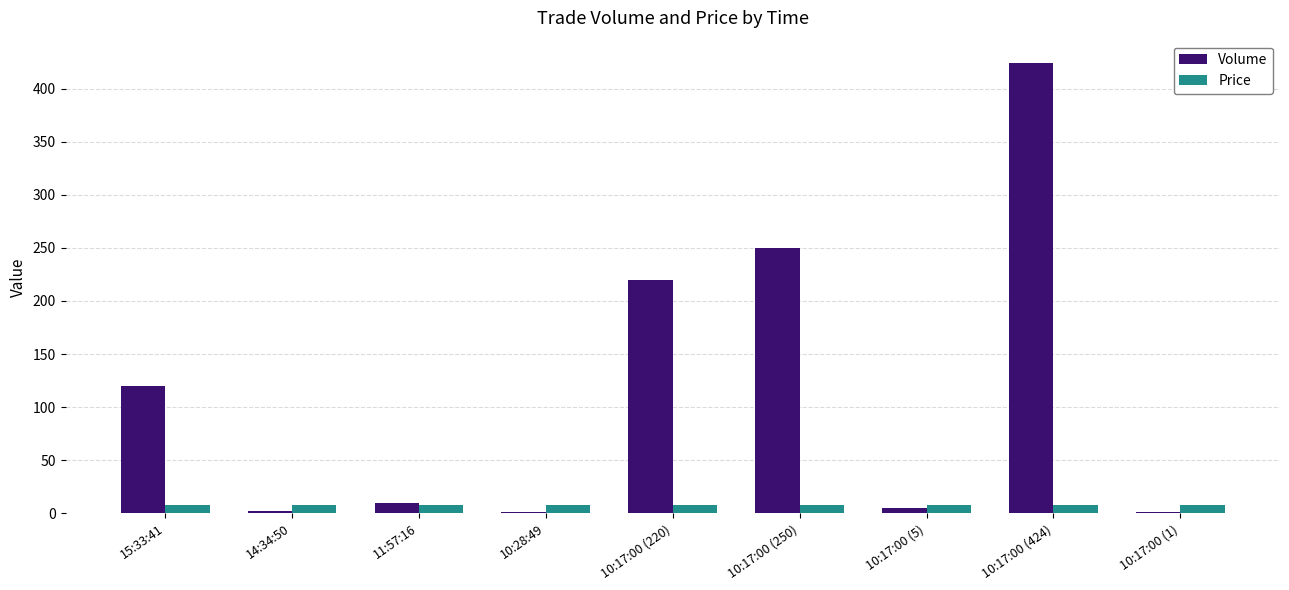

Which series changed the most between 10:28:49 and 10:17:00 (250)?

Volume